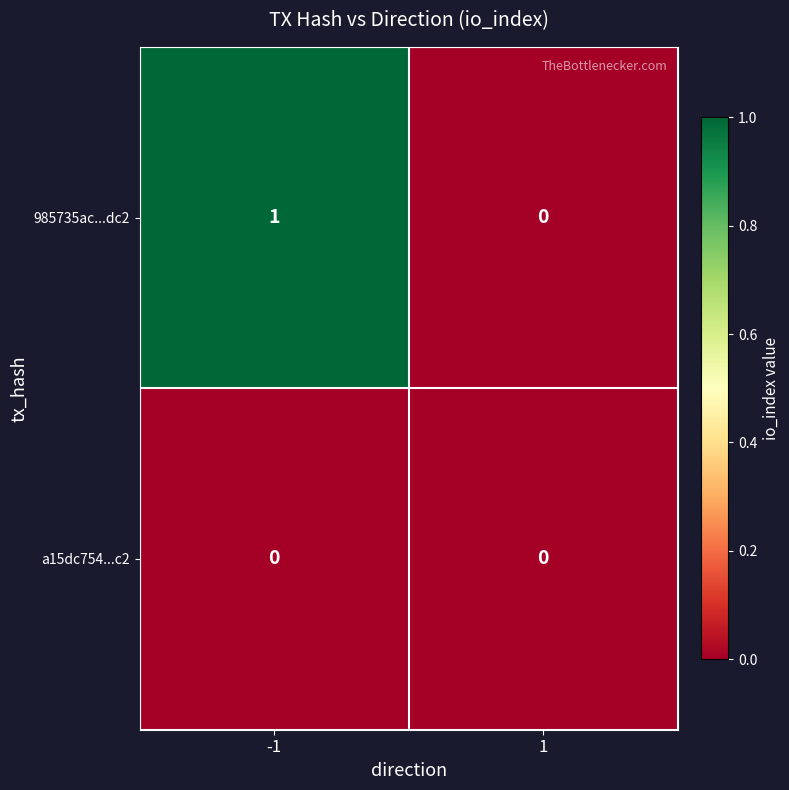

Reading left to right, list all the values displayed in this chart.

985735ac...dc2: -1=1	1=0
a15dc754...c2: -1=0	1=0